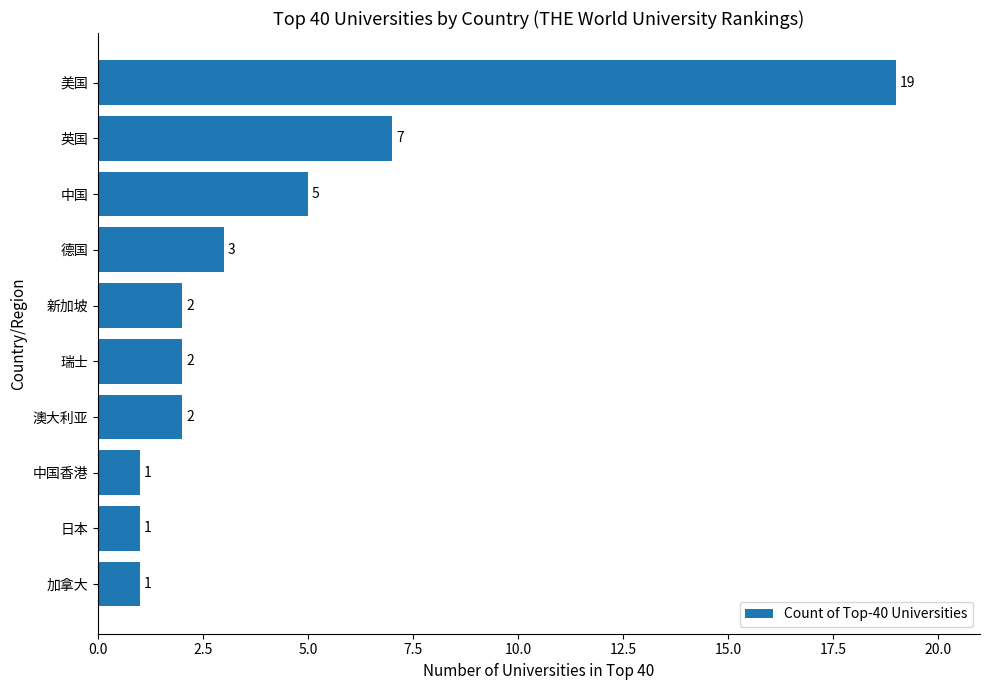

What is the greatest value displayed?

19